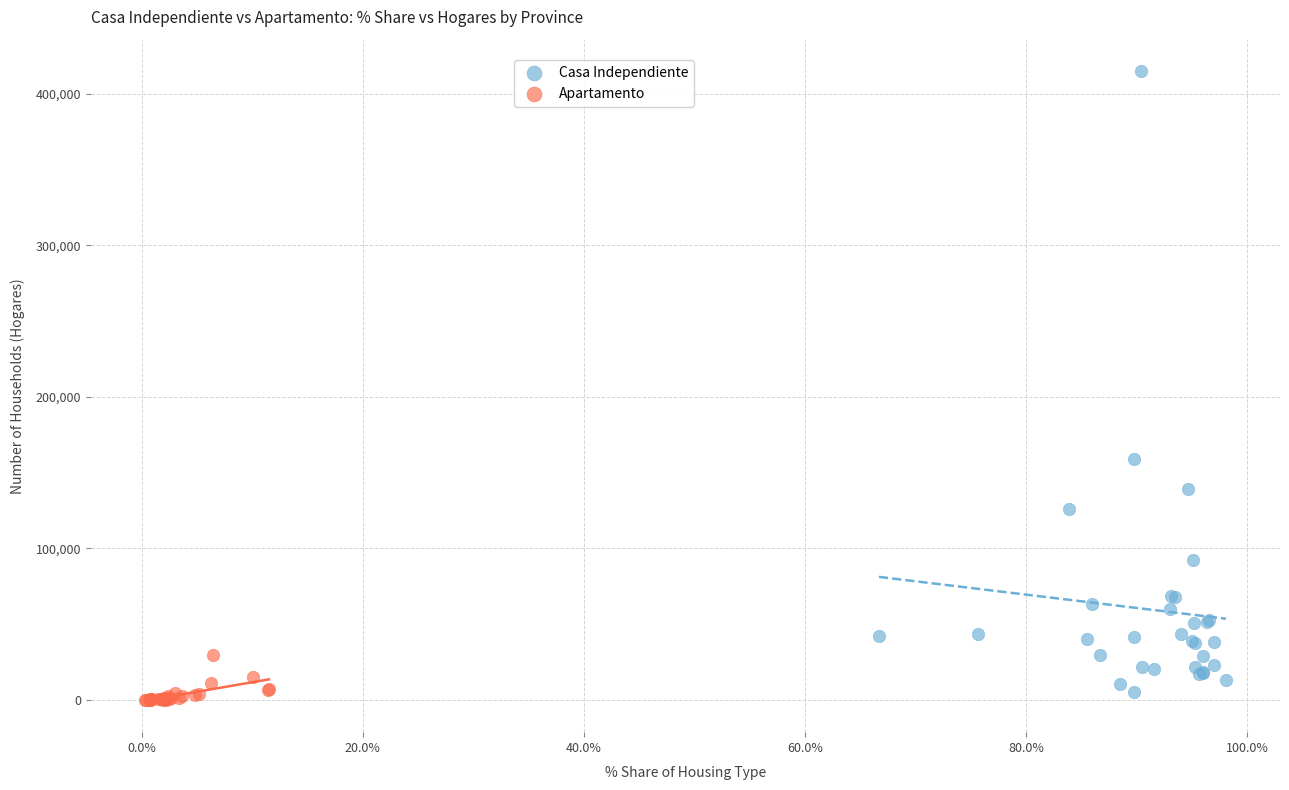

Which series has the largest Y range (max minus min)?

Casa Independiente